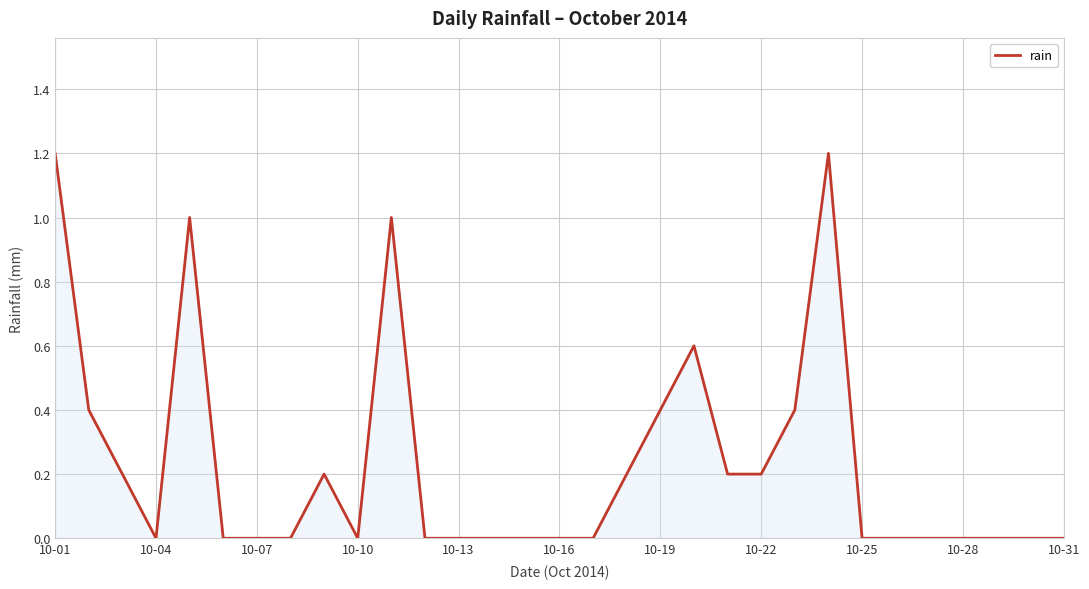

Reading left to right, list all the values displayed in this chart.

1.2	0.4	0.2	0.0	1.0	0.0	0.0	0.0	0.2	0.0	1.0	0.0	0.0	0.0	0.0	0.0	0.0	0.2	0.4	0.6	0.2	0.2	0.4	1.2	0.0	0.0	0.0	0.0	0.0	0.0	0.0